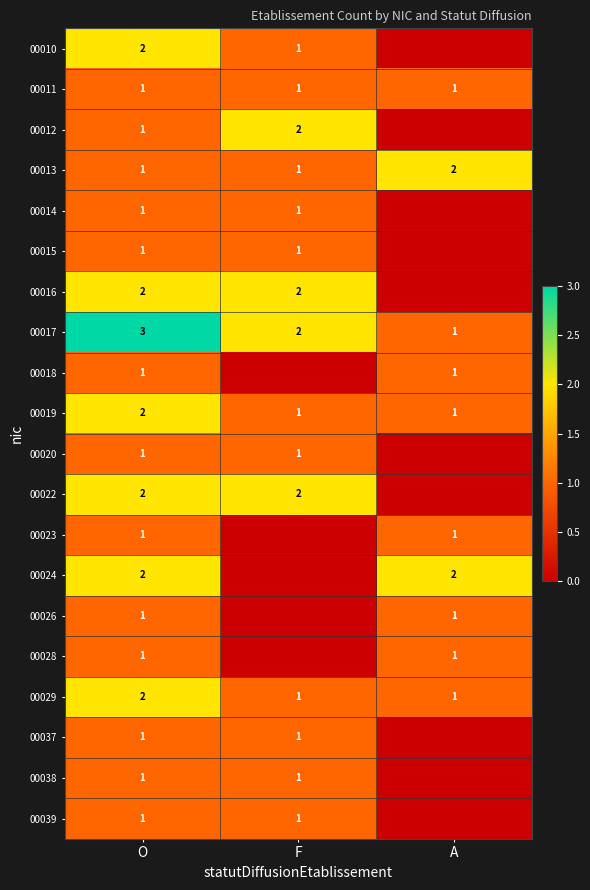

The value of 00016 at O is 3. True or false?

False